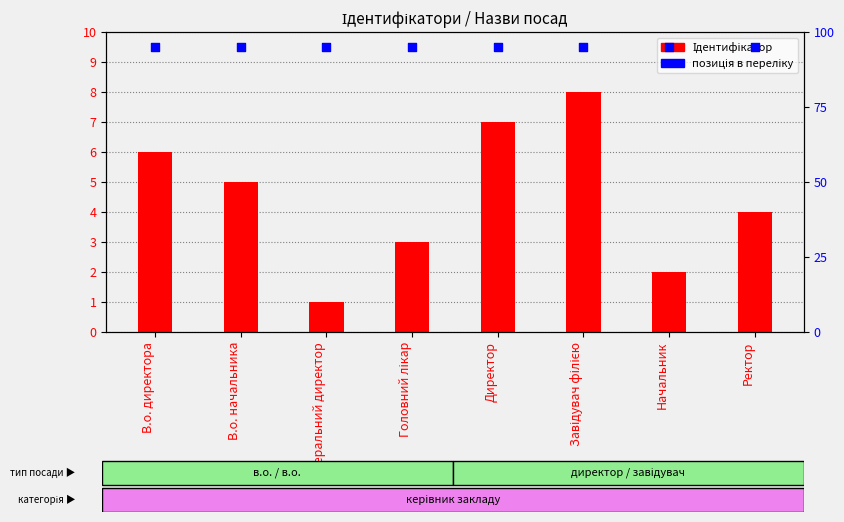

Which series has the largest Y range (max minus min)?

Ідентифікатор